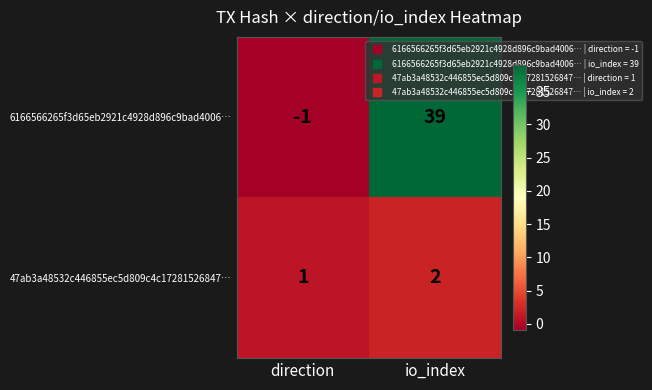

Rank the series by their maximum value, from highest to lowest.

6166566265f3d65eb2921c4928d896c9bad4006…, 47ab3a48532c446855ec5d809c4c17281526847…